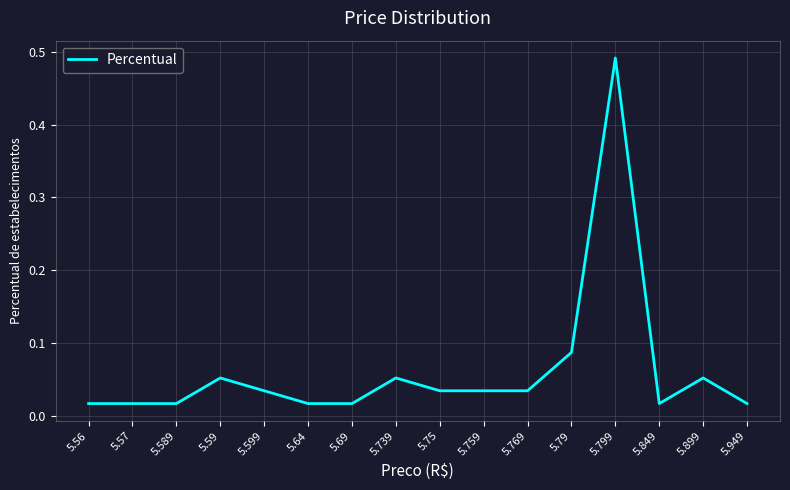

The value at 5.599 is 0.1. True or false?

False